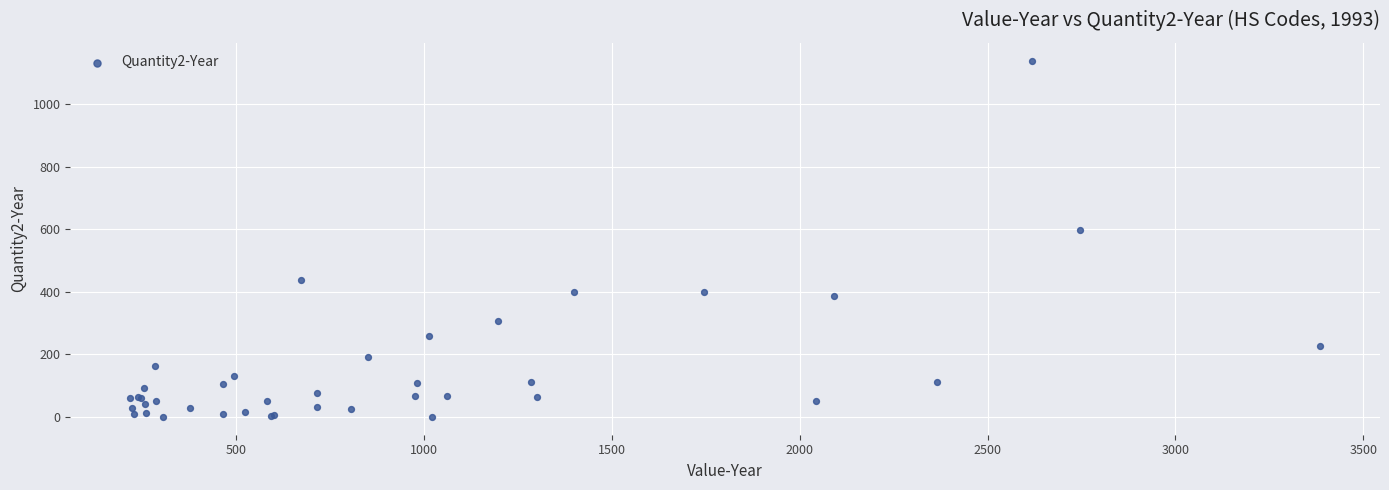

What Y value in the scatter plot is closest to 570?

599